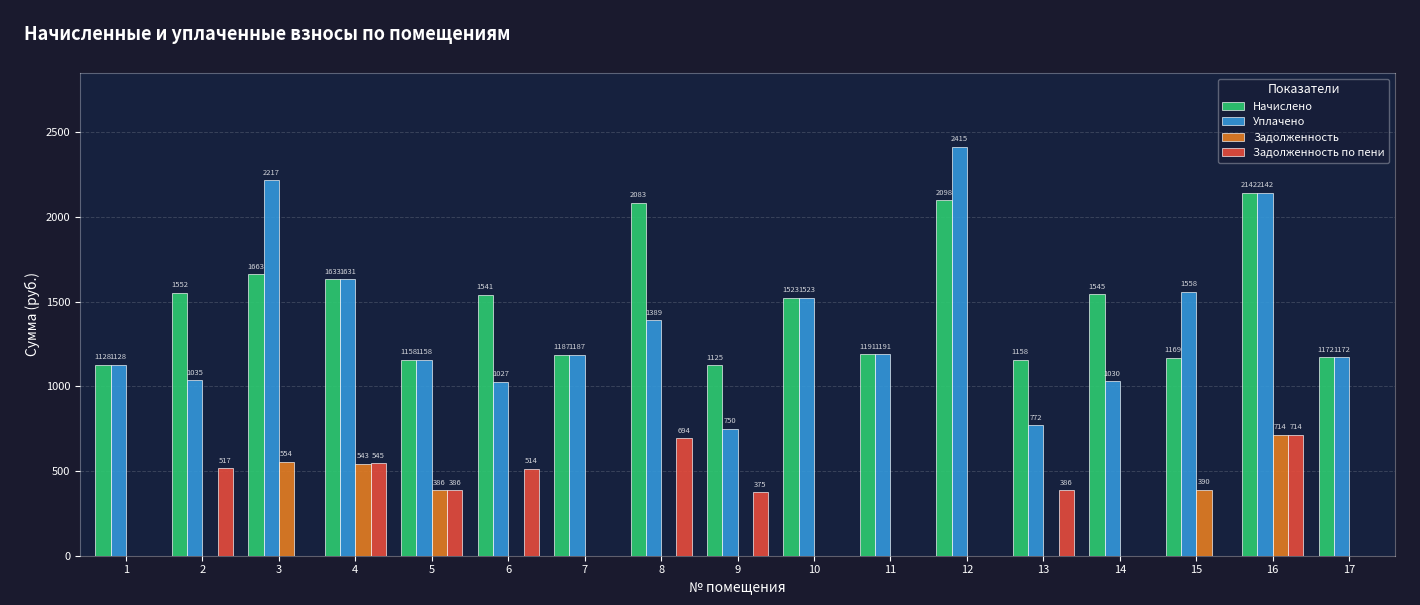

What is the sum of all Начислено values?

25068.0